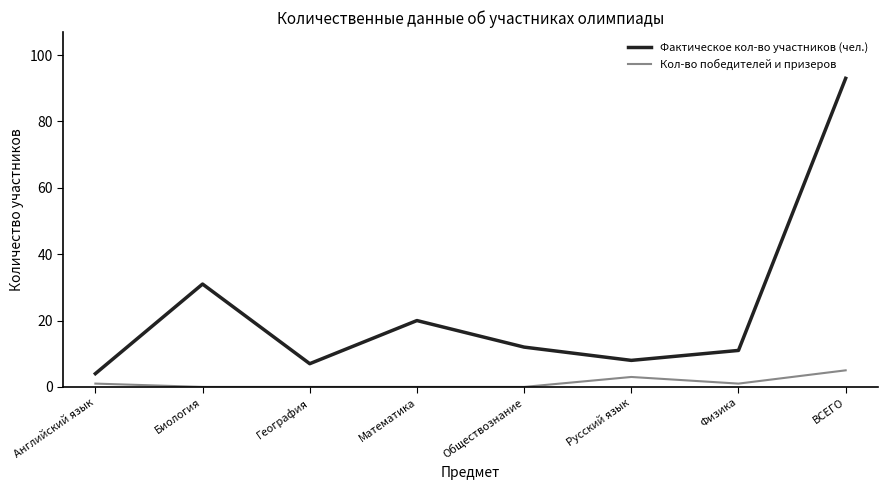

True or false: Фактическое кол-во участников (чел.) and Кол-во победителей и призеров cross at least once.

False